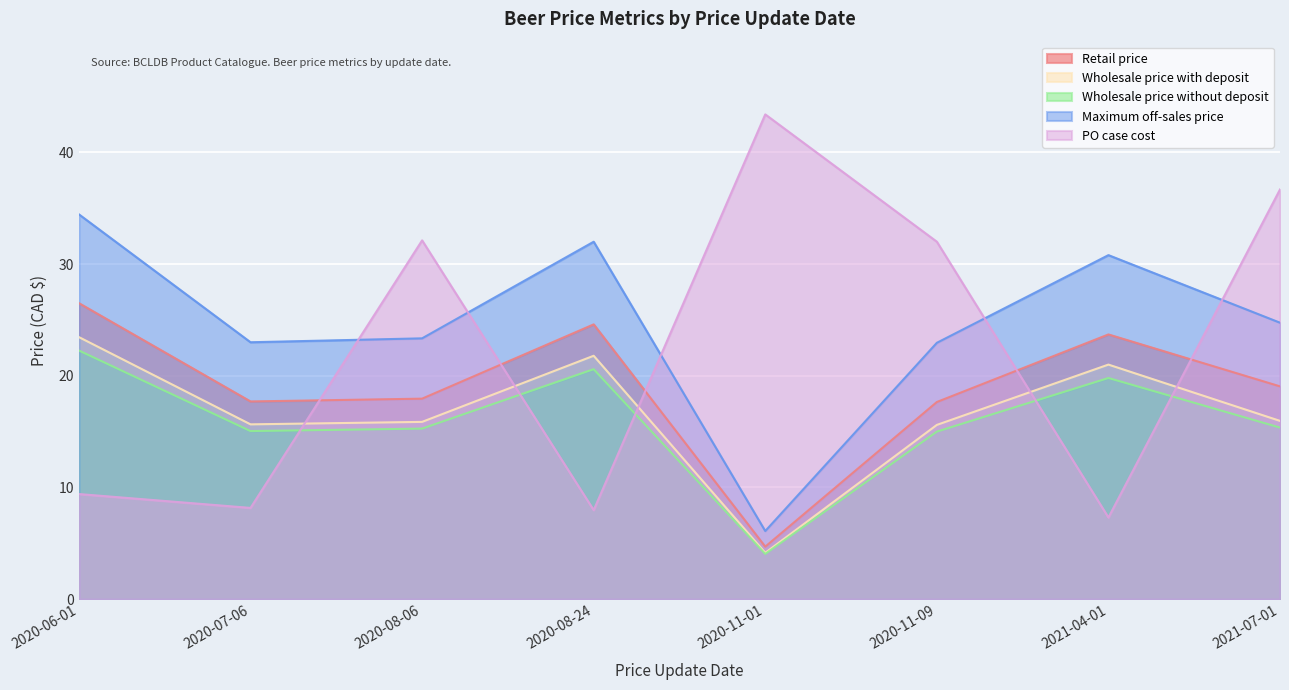

How many distinct data groups are displayed?

5